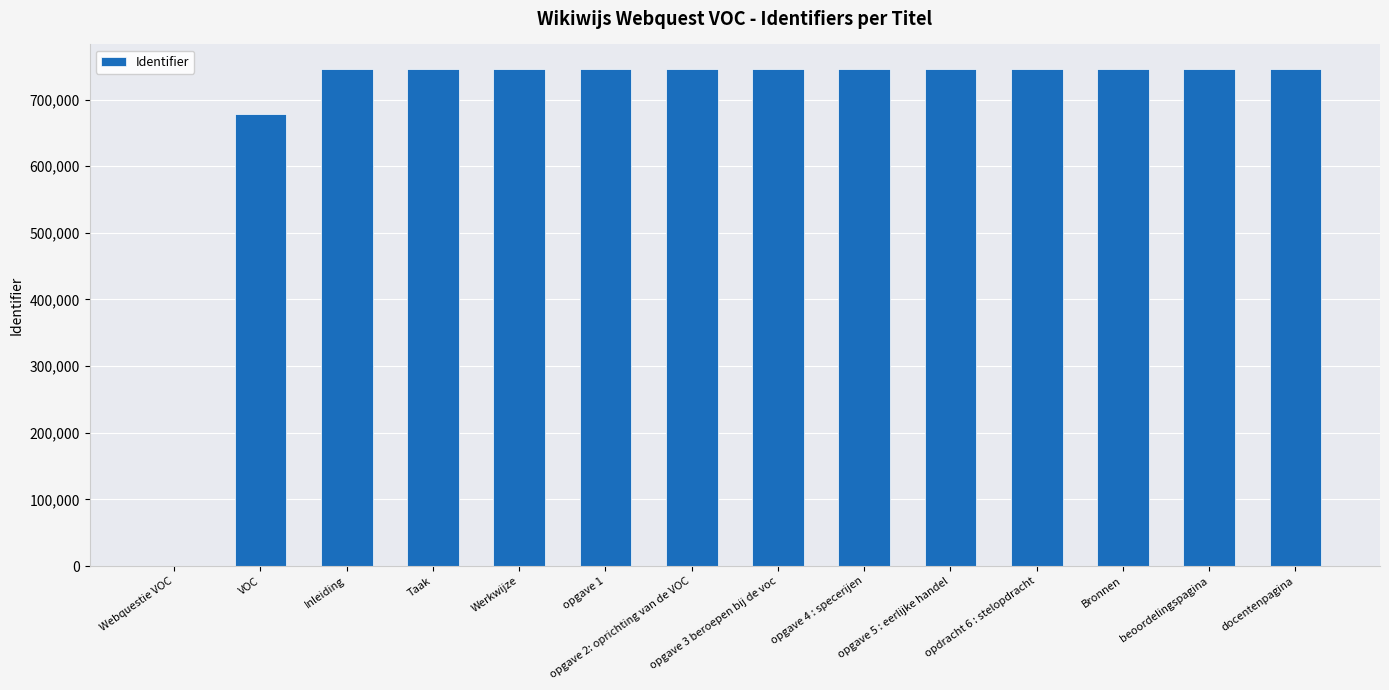

Where does the data first go above 745410?

Werkwijze